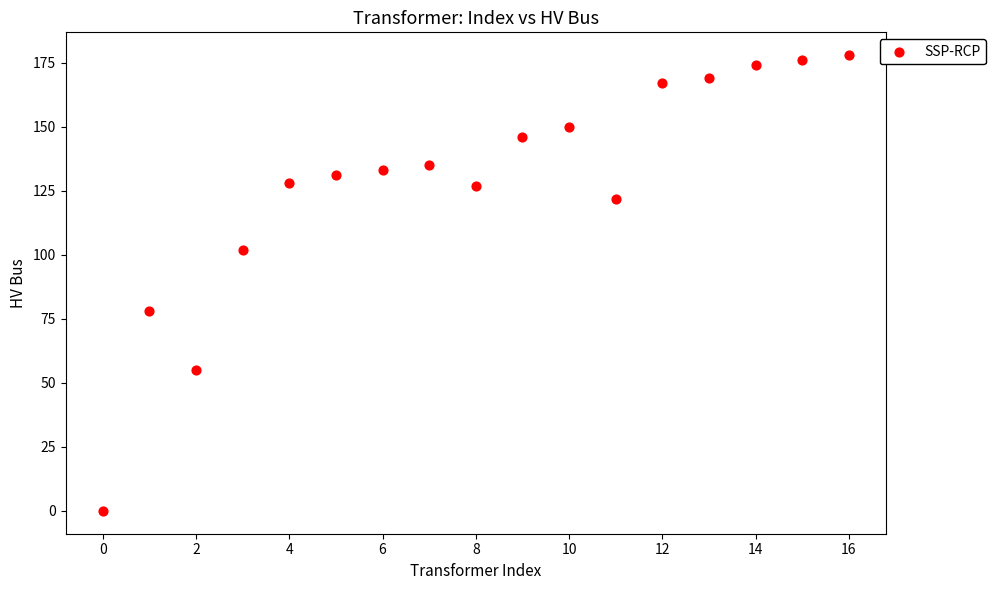

What is the range of Y values (max minus min)?

178